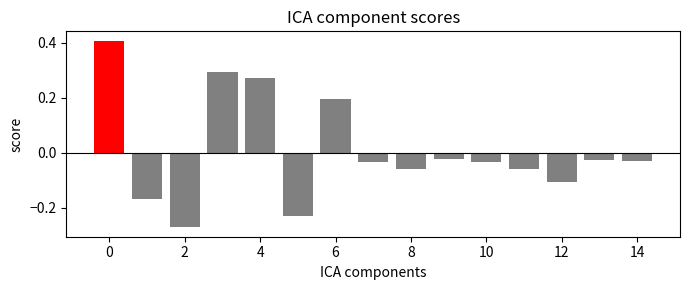

What is the value of the 1st bar from the left?

0.4